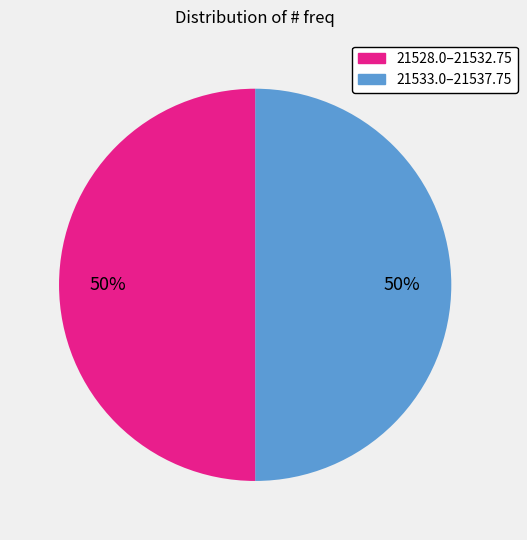

To the nearest percent, what is the average slice percentage?

50%